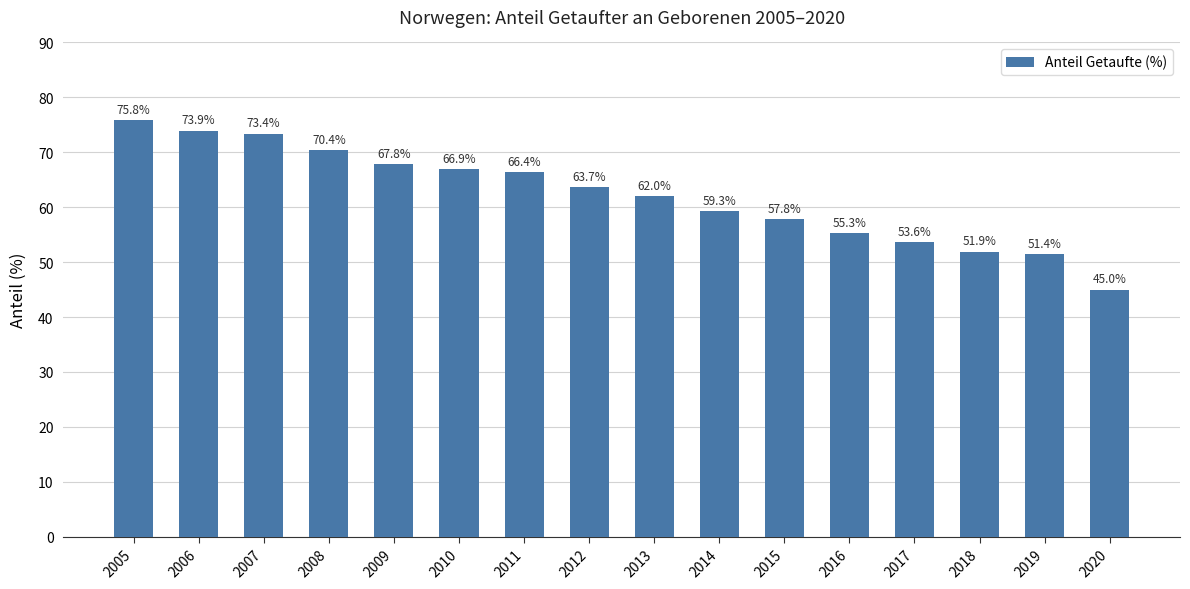

Read the value at 2009.

67.8